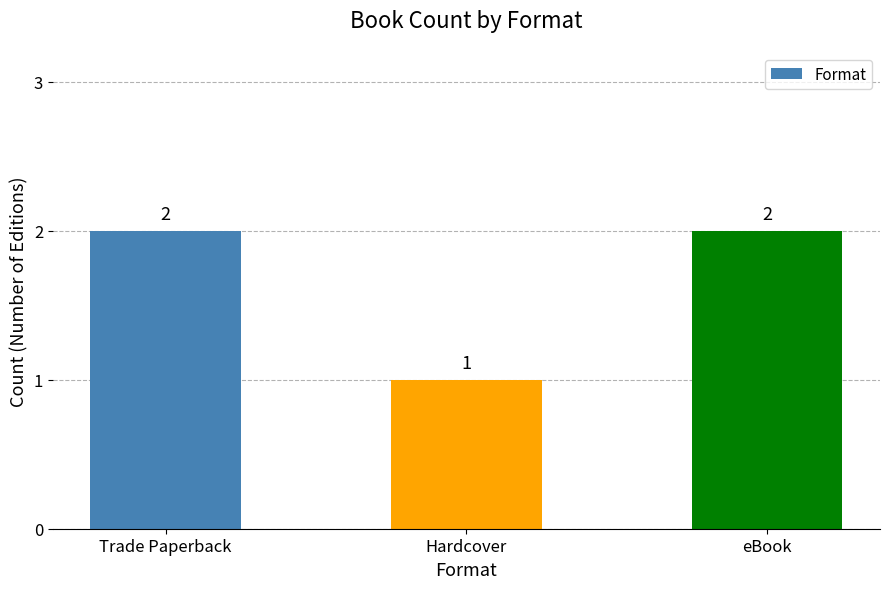

What is the value of the 2nd bar from the left?

1